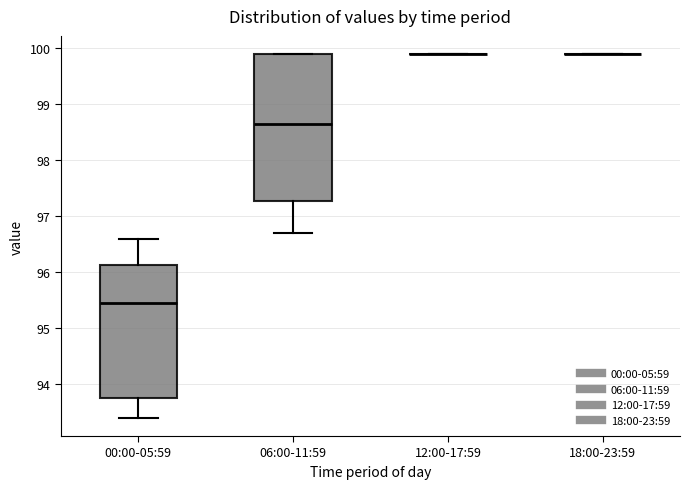

Comparing the boxes themselves (not the whiskers), which one is the tallest?

06:00-11:59